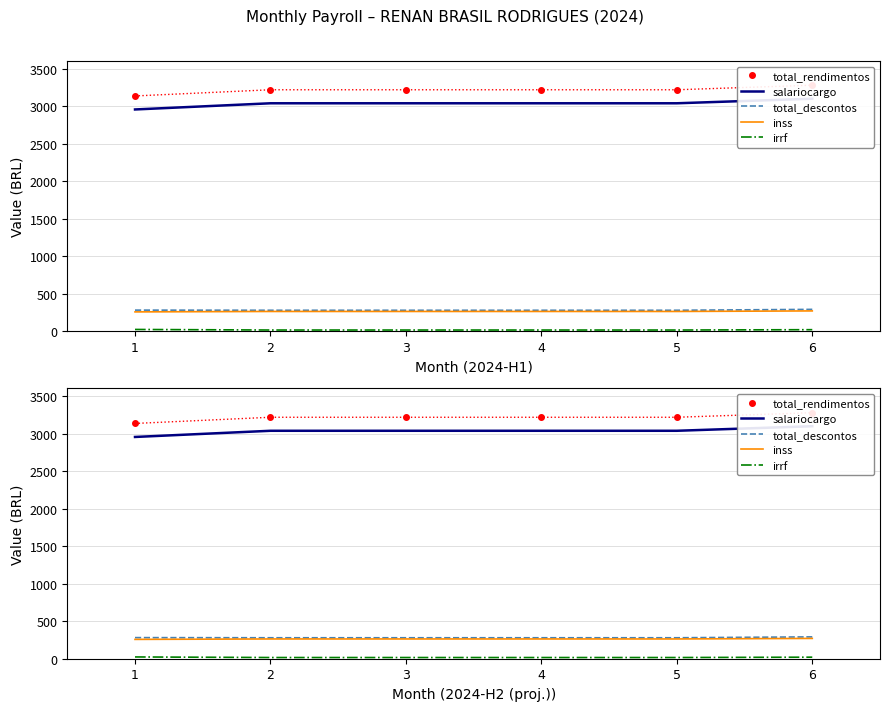

True or false: salariocargo has more than 0 interior local peaks.

False